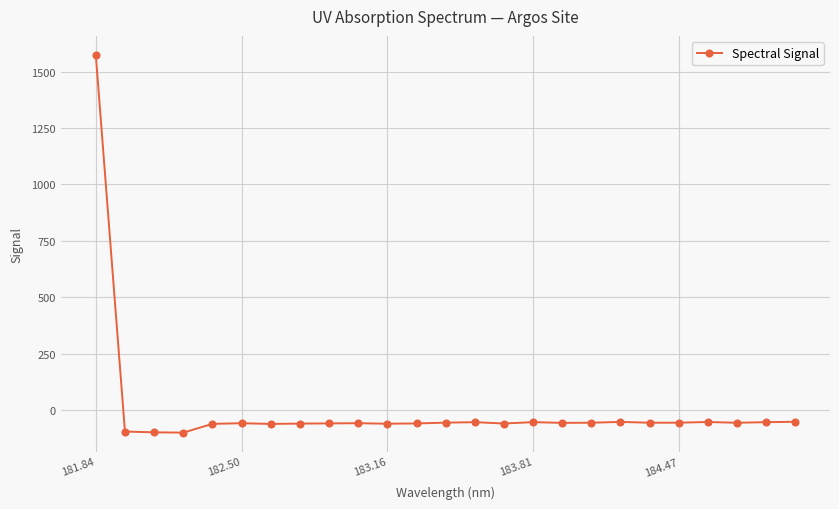

What is the smallest value displayed?

-99.6